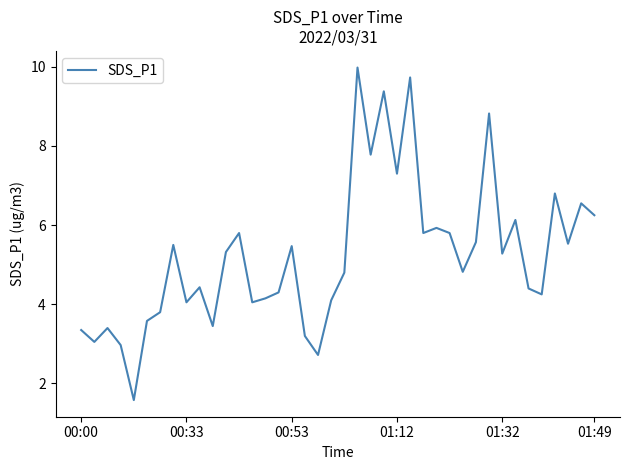

What is the minimum value shown in the chart?

1.6